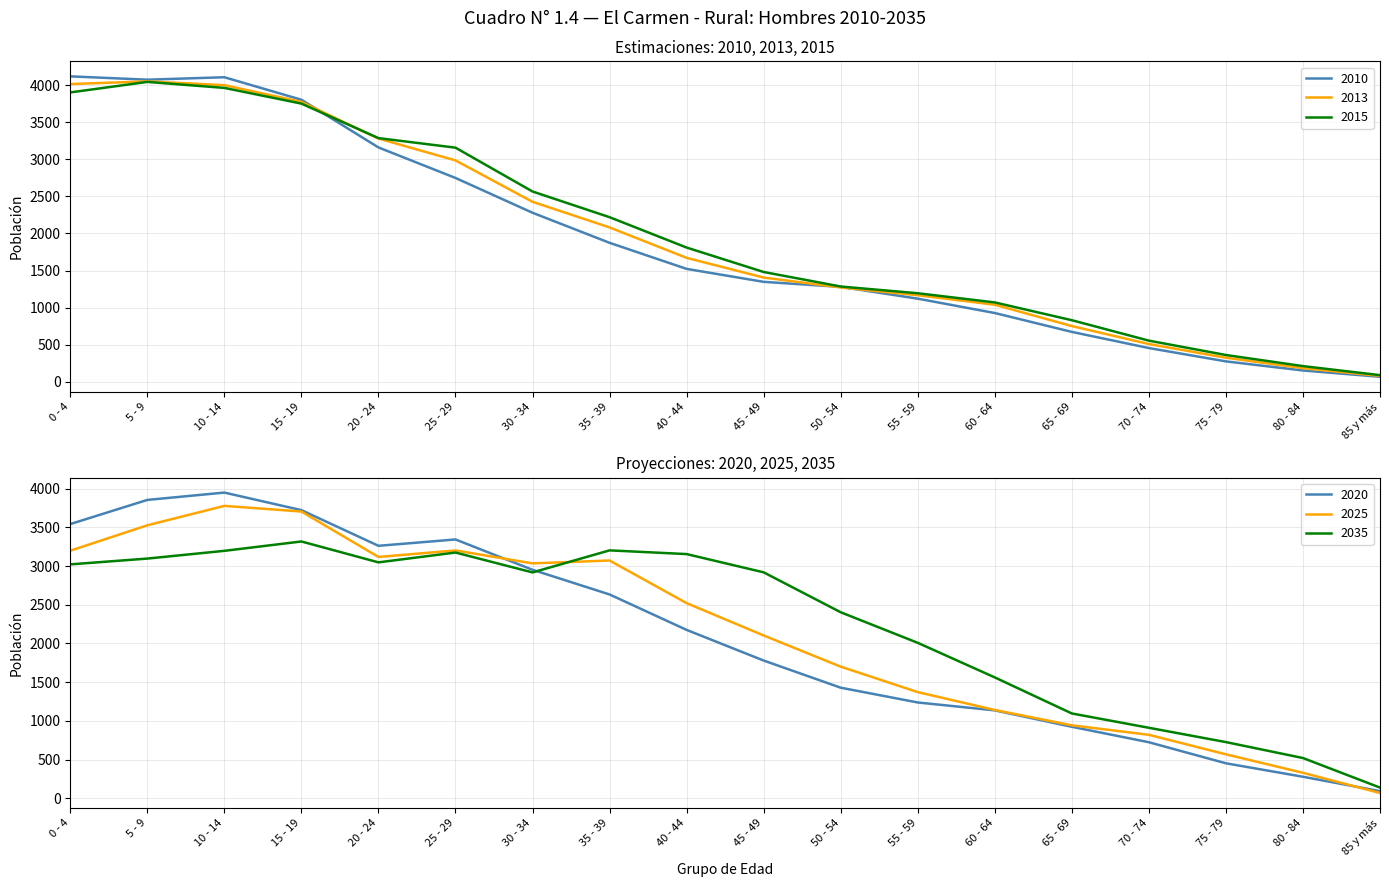

Where do 2020 and 2013 first cross each other?

20 - 24 and 25 - 29